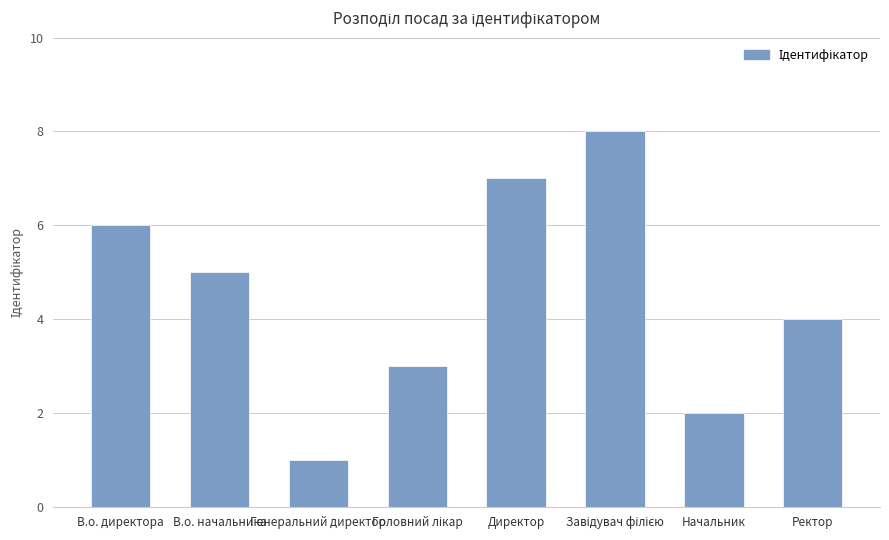

Does the chart contain stacked bars?

No